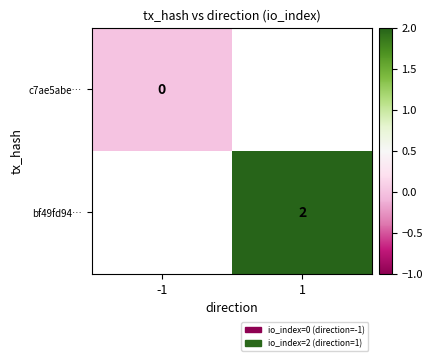

True or false: bf49fd94… has a value of 2 at 1.

True